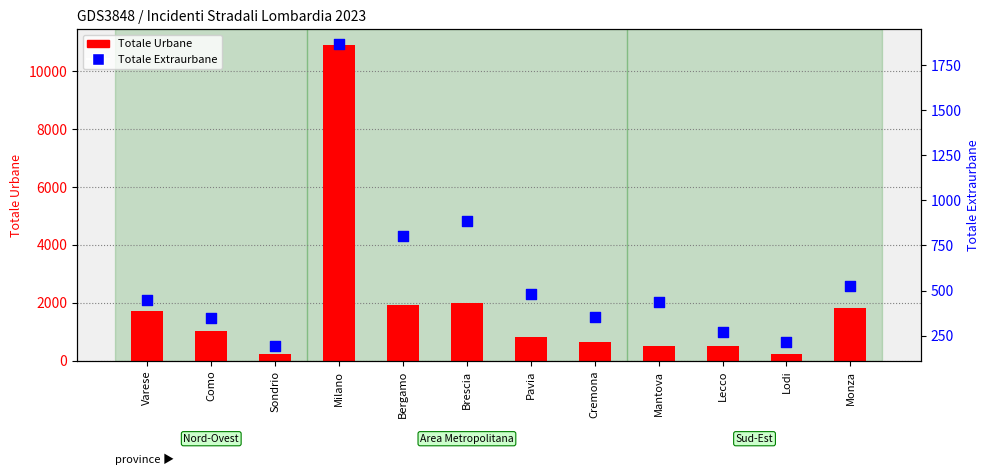

Which series contains the highest Y value?

Totale Urbane